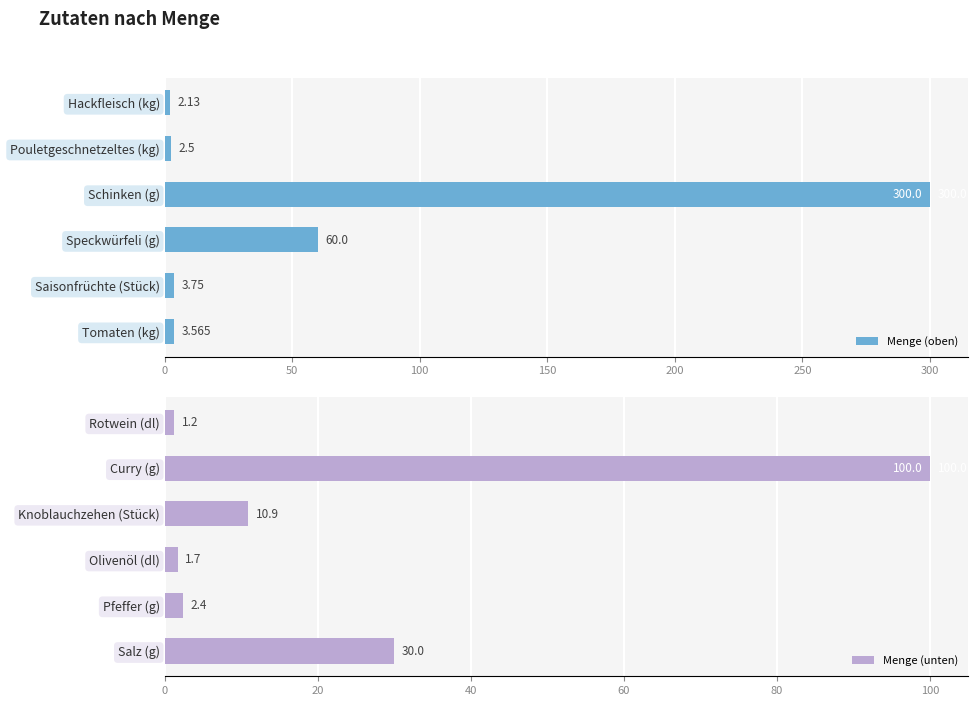

Read the Menge (unten) value at Rotwein (dl).

1.2